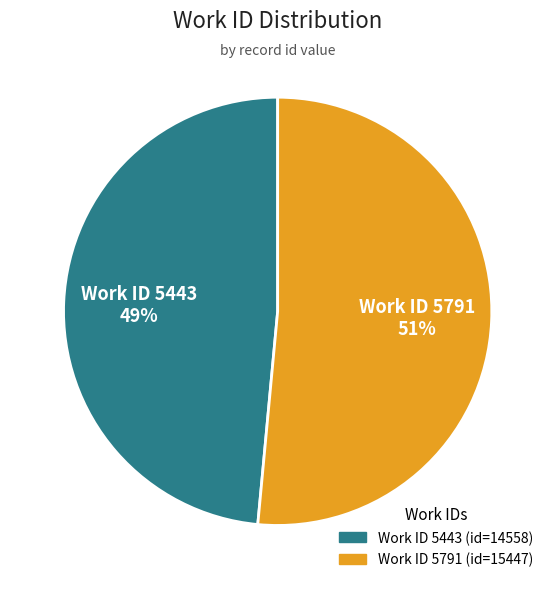

How many segments does this pie chart have?

2